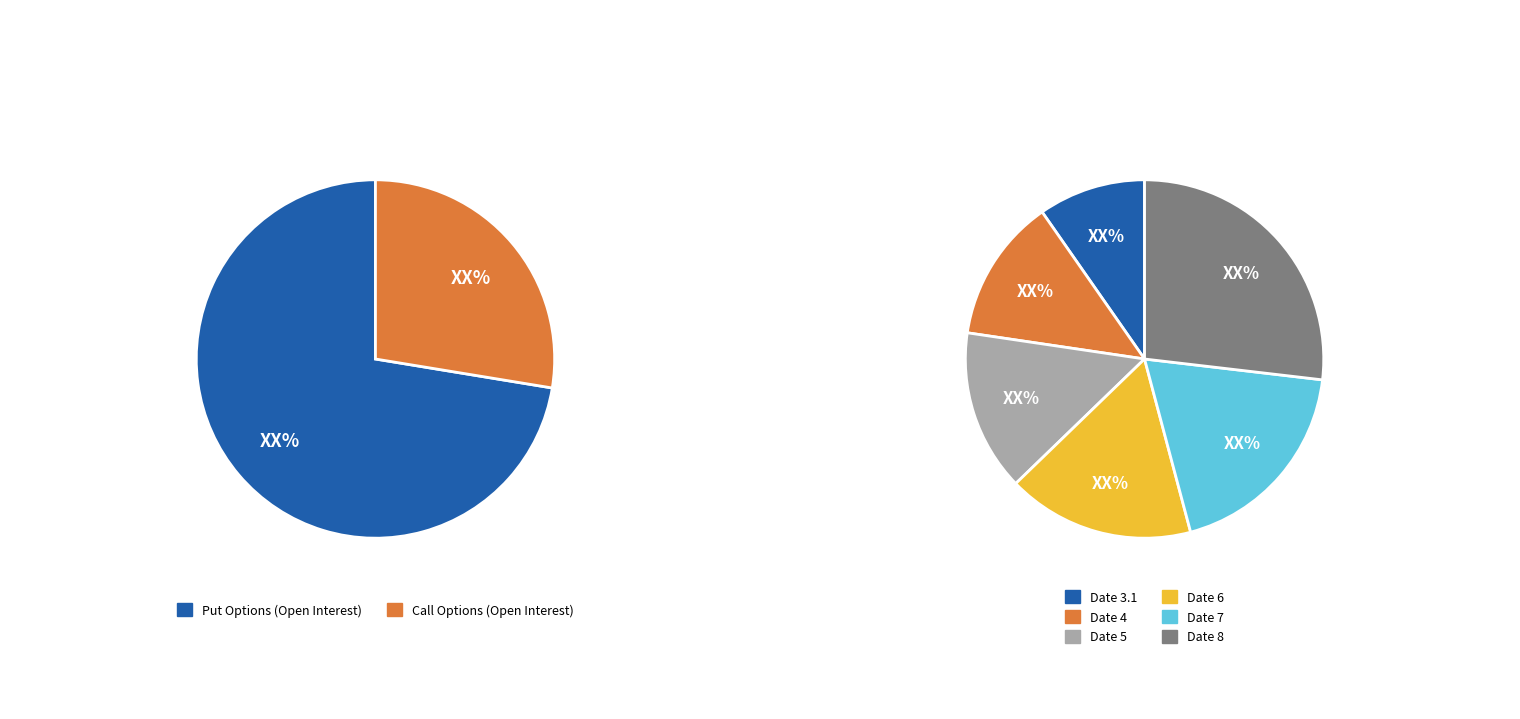

Does 22 account for over 50% of the chart?

No